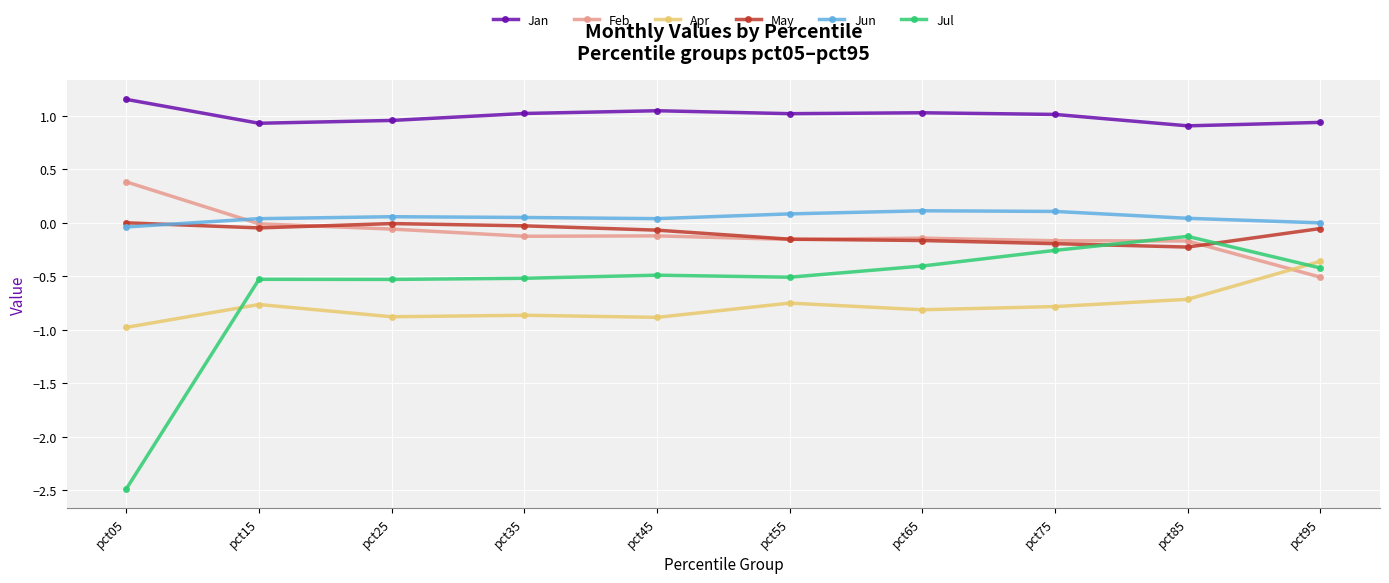

Which series has the largest total across all categories?

Jan